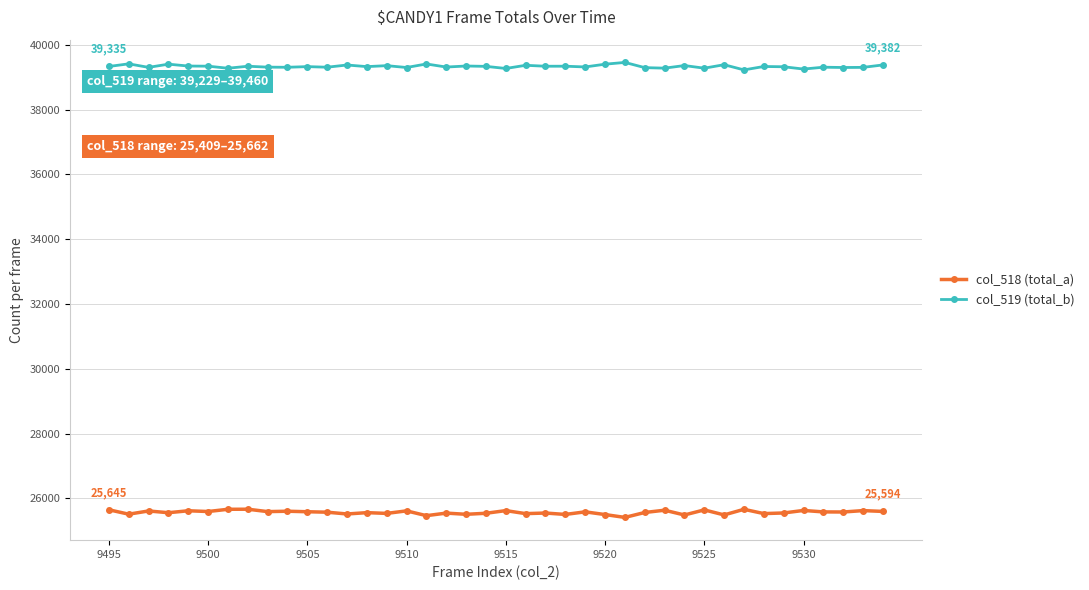

In col_519 (total_b), how many points are lower than both neighbors (excluding endpoints)?

15